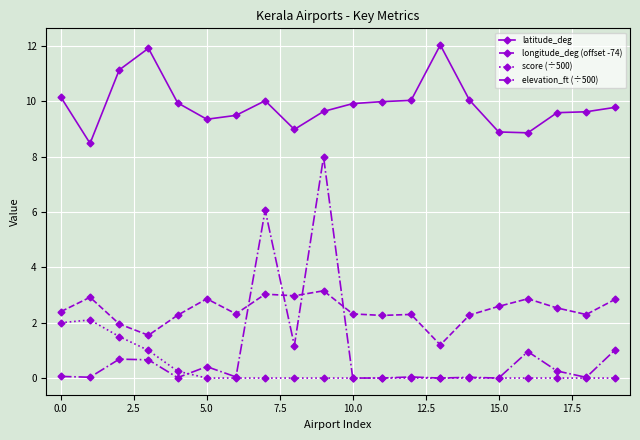

True or false: score (÷500) and latitude_deg intersect in this chart.

False